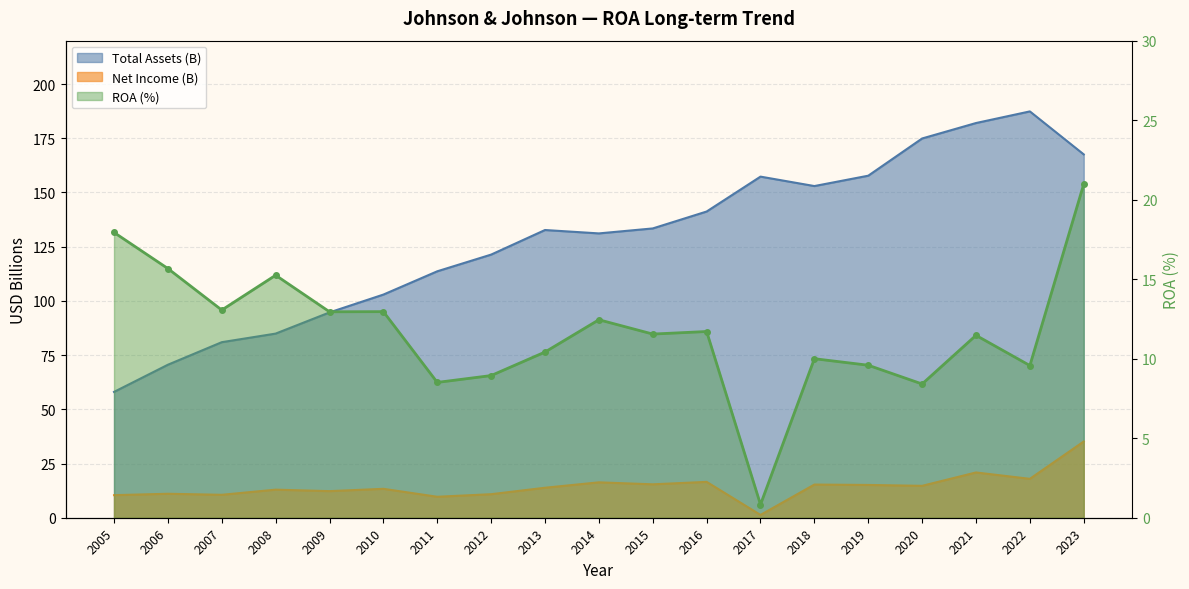

True or false: the data shows 21.0 at 2023.

True